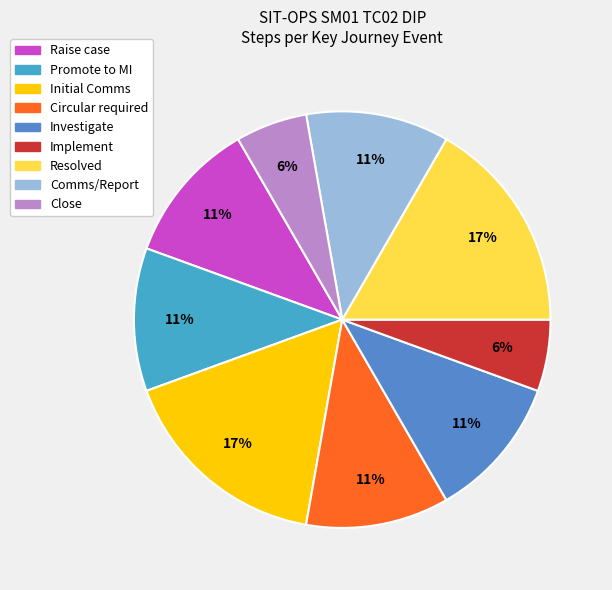

How many segments does this pie chart have?

9